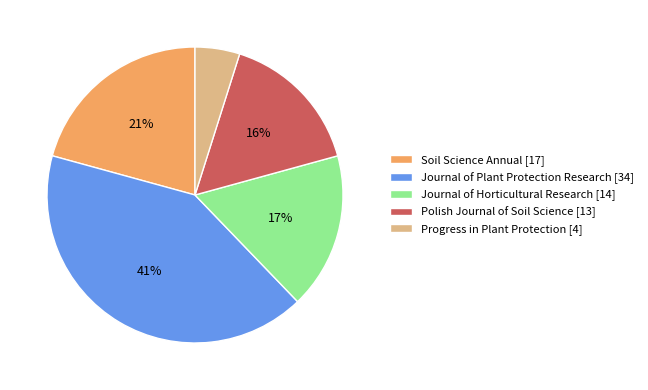

Rank the categories by value from lowest to highest.

Progress in Plant Protection [4], Polish Journal of Soil Science [13], Journal of Horticultural Research [14], Soil Science Annual [17], Journal of Plant Protection Research [34]